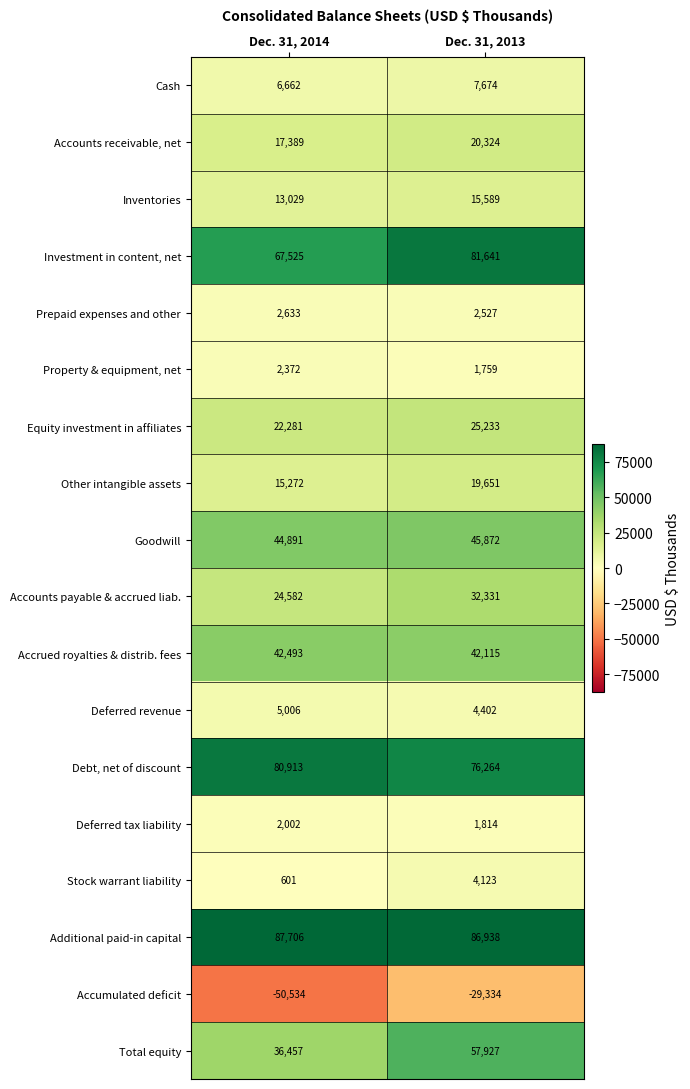

Count the number of data series in this chart.

18